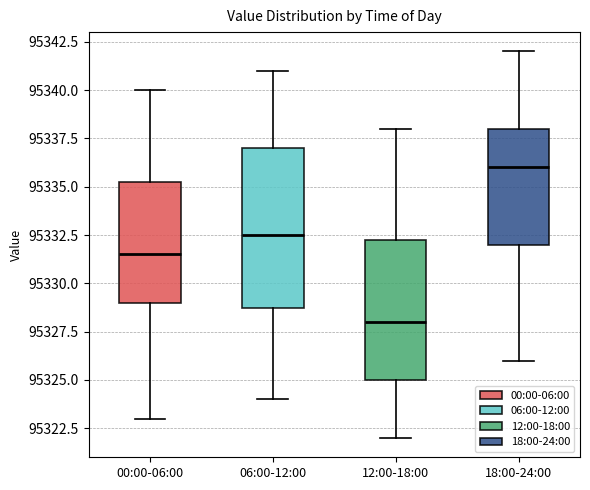

Reading left to right, read every box against the y-axis: the position of its median line, the range the box covers, and the ends of its whiskers. The values are not printed on the chart, so give them approximately, as read against the axis.

00:00-06:00: median 95331.5, box 95329.0 to 95335.5, whiskers 95323.0 to 95340.0
06:00-12:00: median 95332.5, box 95329.0 to 95337.0, whiskers 95324.0 to 95341.0
12:00-18:00: median 95328.0, box 95325.0 to 95332.5, whiskers 95322.0 to 95338.0
18:00-24:00: median 95336.0, box 95332.0 to 95338.0, whiskers 95326.0 to 95342.0